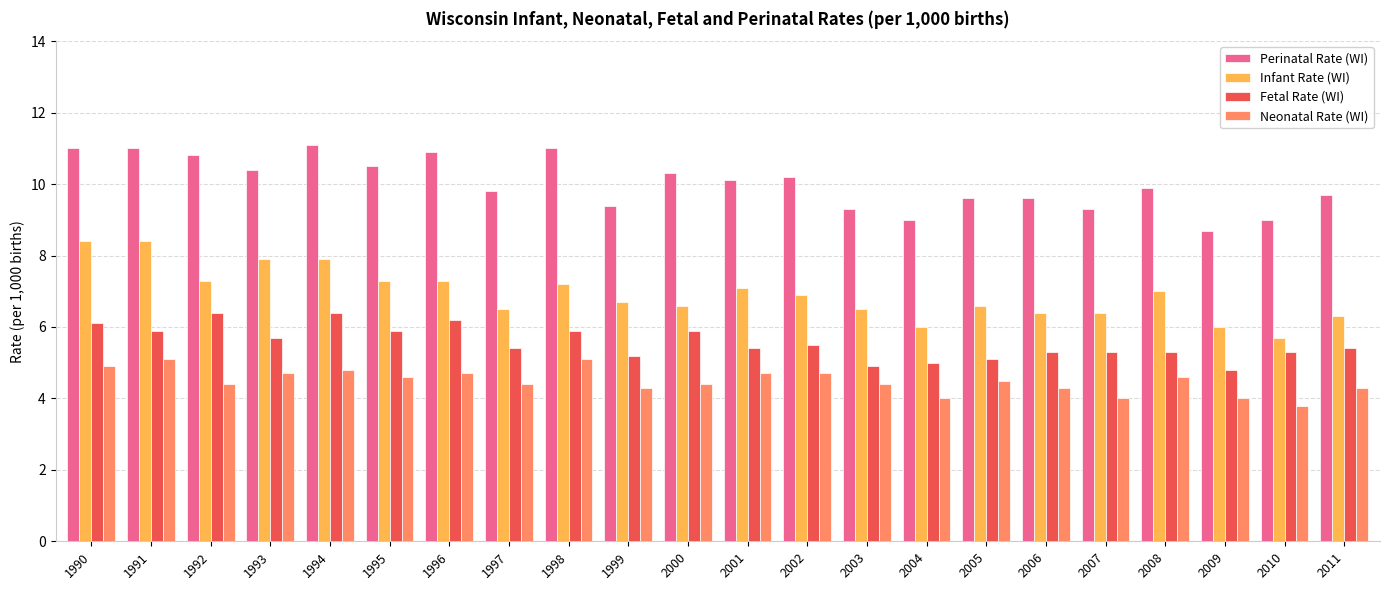

Reading left to right, extract all data points from this chart.

Perinatal Rate (WI): 11.0	11.0	10.8	10.4	11.1	10.5	10.9	9.8	11.0	9.4	10.3	10.1	10.2	9.3	9.0	9.6	9.6	9.3	9.9	8.7	9.0	9.7
Infant Rate (WI): 8.4	8.4	7.3	7.9	7.9	7.3	7.3	6.5	7.2	6.7	6.6	7.1	6.9	6.5	6.0	6.6	6.4	6.4	7.0	6.0	5.7	6.3
Fetal Rate (WI): 6.1	5.9	6.4	5.7	6.4	5.9	6.2	5.4	5.9	5.2	5.9	5.4	5.5	4.9	5.0	5.1	5.3	5.3	5.3	4.8	5.3	5.4
Neonatal Rate (WI): 4.9	5.1	4.4	4.7	4.8	4.6	4.7	4.4	5.1	4.3	4.4	4.7	4.7	4.4	4.0	4.5	4.3	4.0	4.6	4.0	3.8	4.3